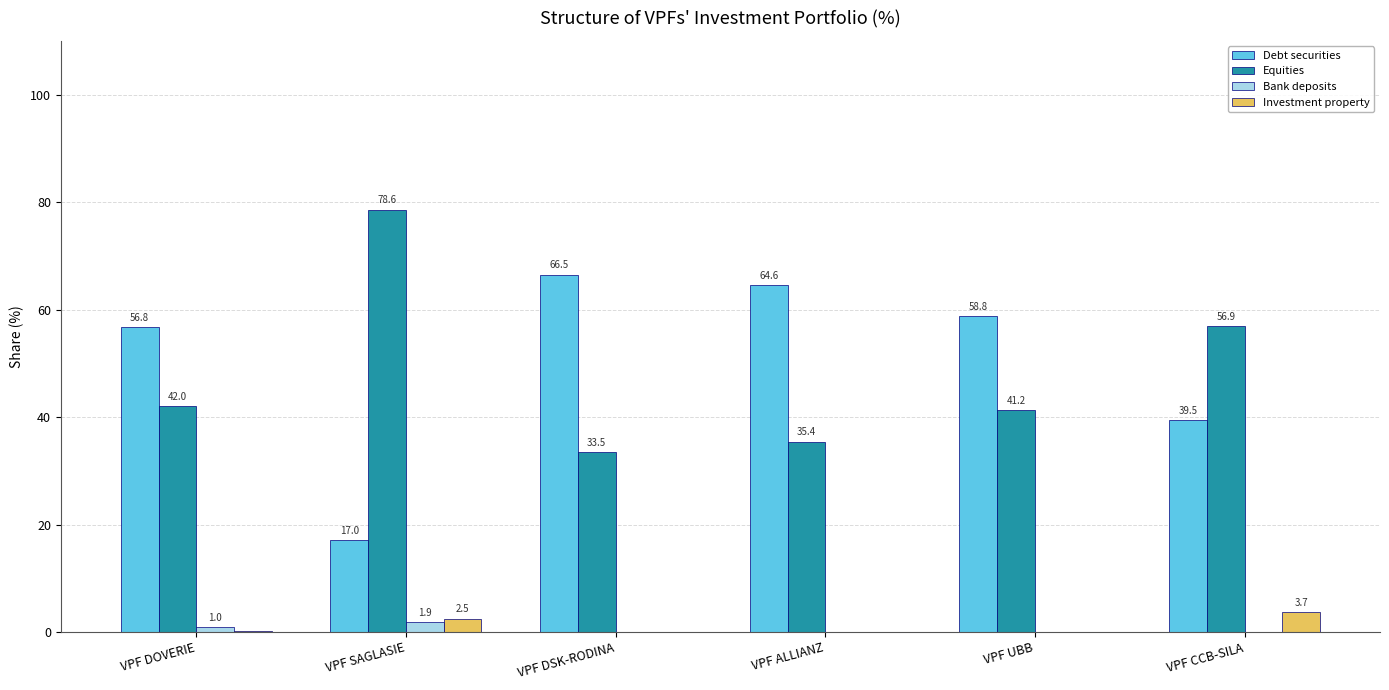

Does the chart contain stacked bars?

No